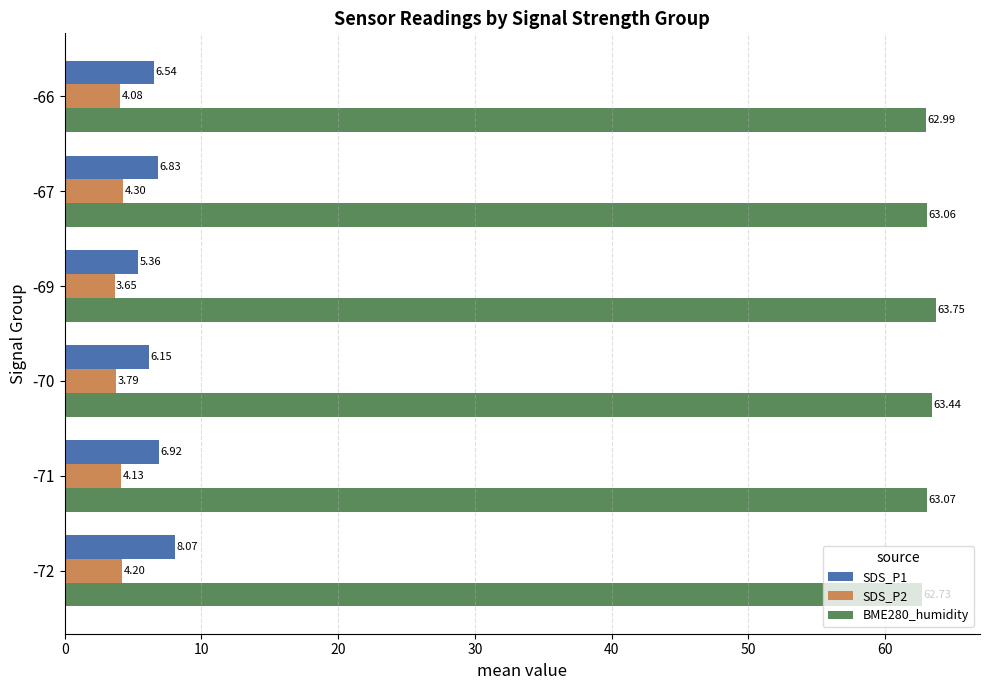

Which series has the largest range (max minus min)?

SDS_P1